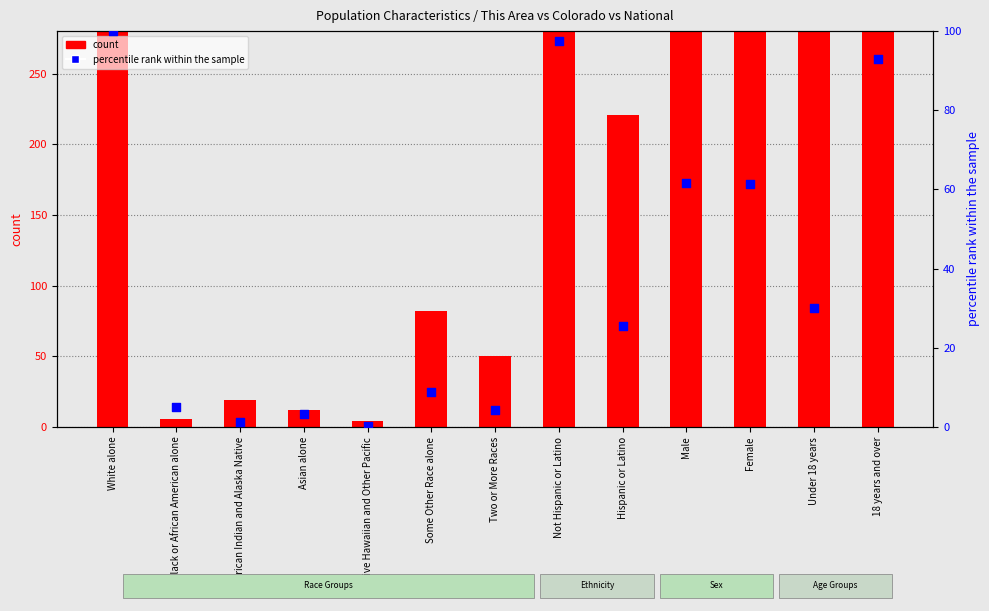

Is the value of percentile rank within the sample at Under 18 years greater than the value of count at Female?

No